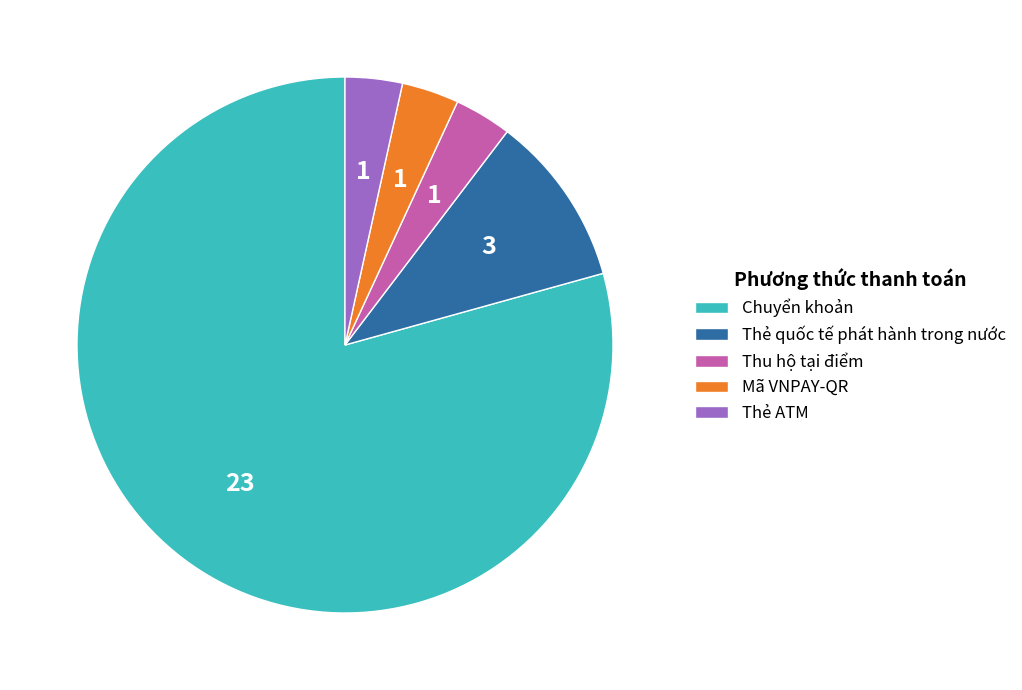

Combined, do Thu hộ tại điểm and Chuyển khoản account for over 50%?

Yes